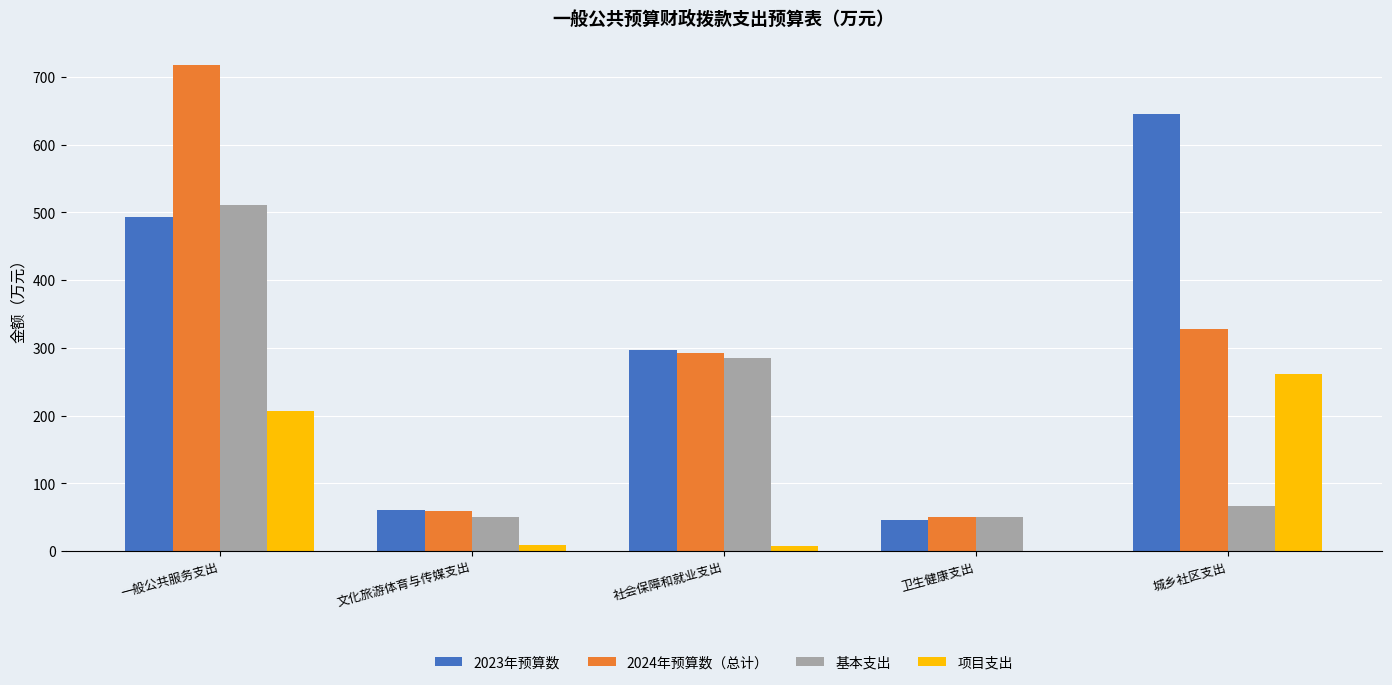

What is the total value across all series at 一般公共服务支出?

1928.4